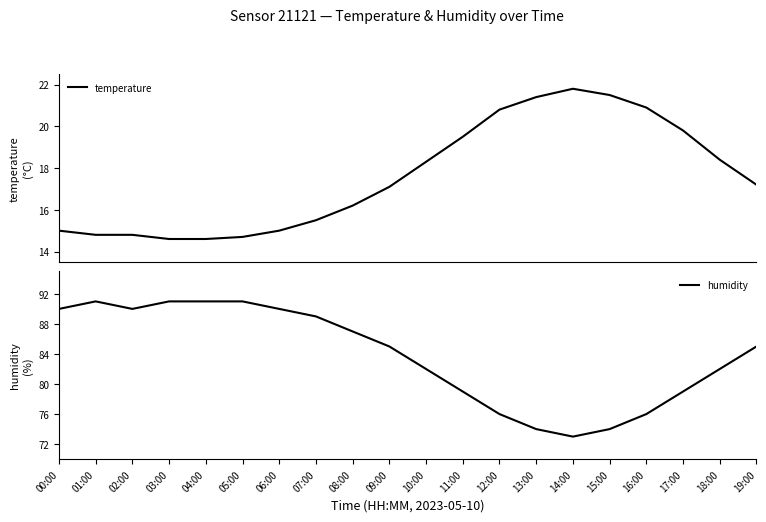

True or false: humidity has more than 2 interior local peaks.

False